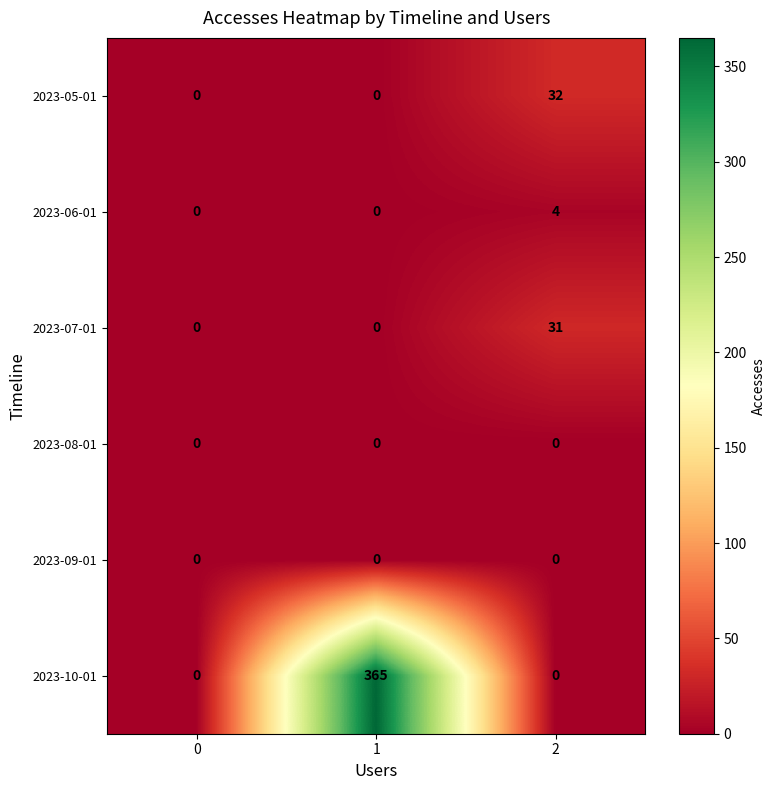

Reading left to right, list all the values displayed in this chart.

2023-05-01: 0=0	1=0	2=32
2023-06-01: 0=0	1=0	2=4
2023-07-01: 0=0	1=0	2=31
2023-08-01: 0=0	1=0	2=0
2023-09-01: 0=0	1=0	2=0
2023-10-01: 0=0	1=365	2=0